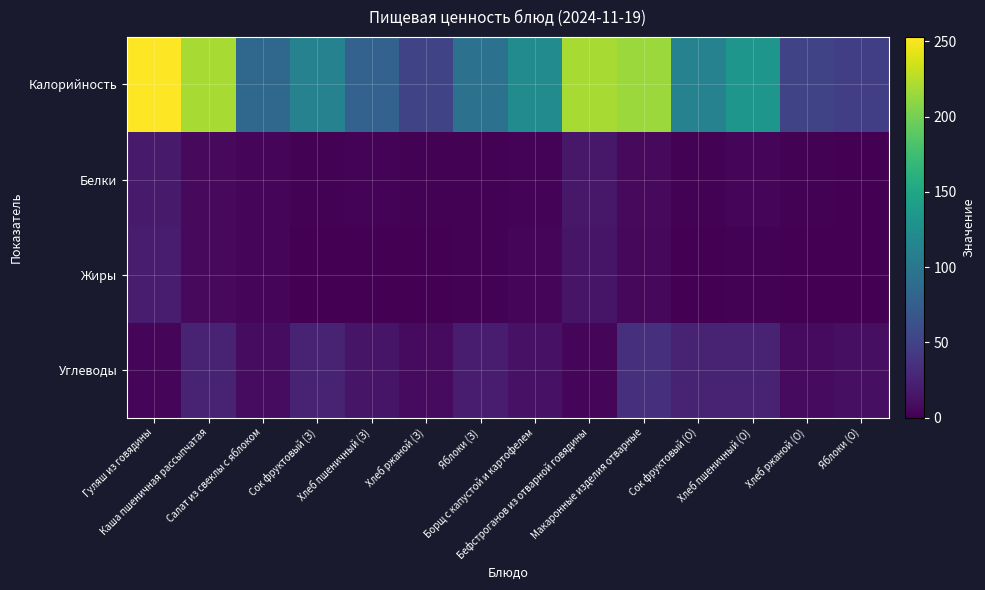

Rank the series by their maximum value, from highest to lowest.

Калорийность, Углеводы, Жиры, Белки